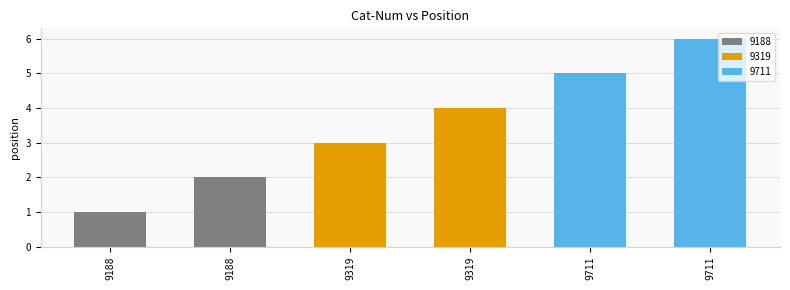

Rank the categories by value from lowest to highest.

9188, 9188, 9319, 9319, 9711, 9711